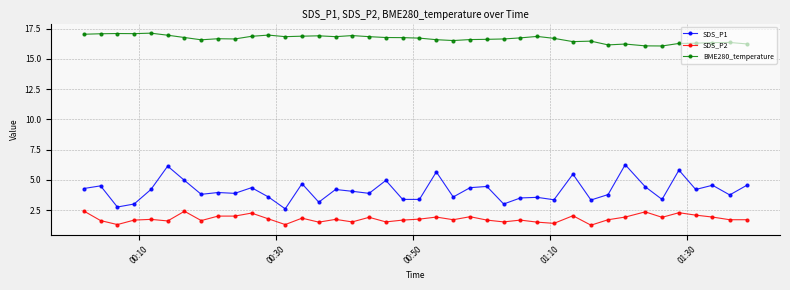

What is the maximum value for SDS_P2?

2.4